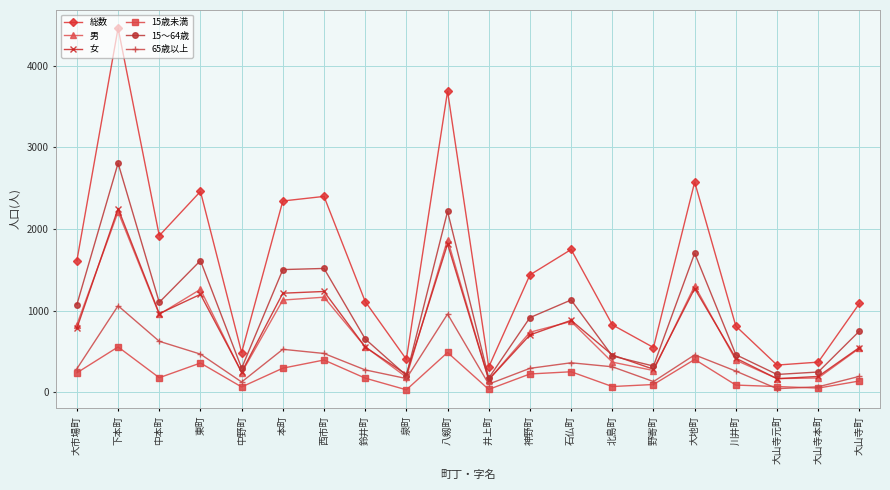

How many interior local valleys does the 男 series have?

6